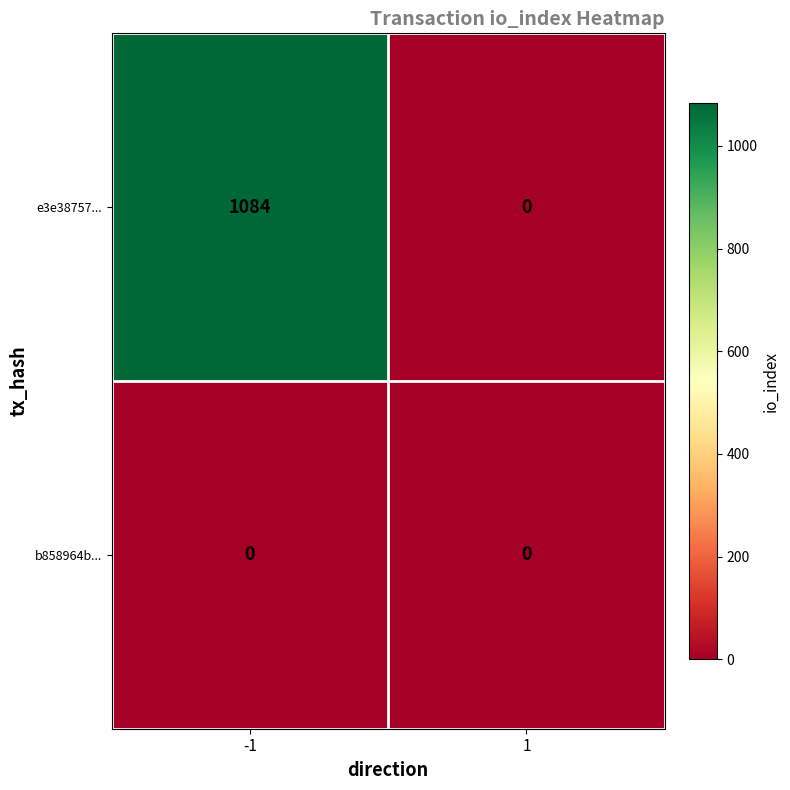

Reading left to right, what are all the values shown in this chart?

e3e38757...: 1084	0
b858964b...: 0	0